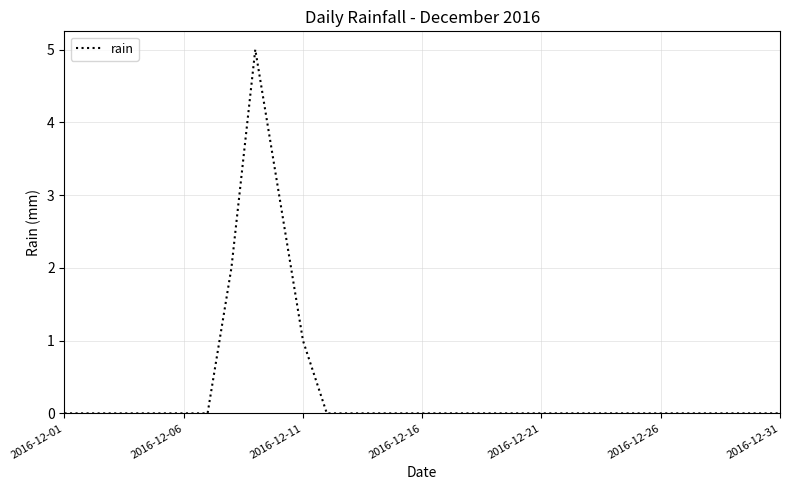

What is the difference between the maximum and minimum values?

5